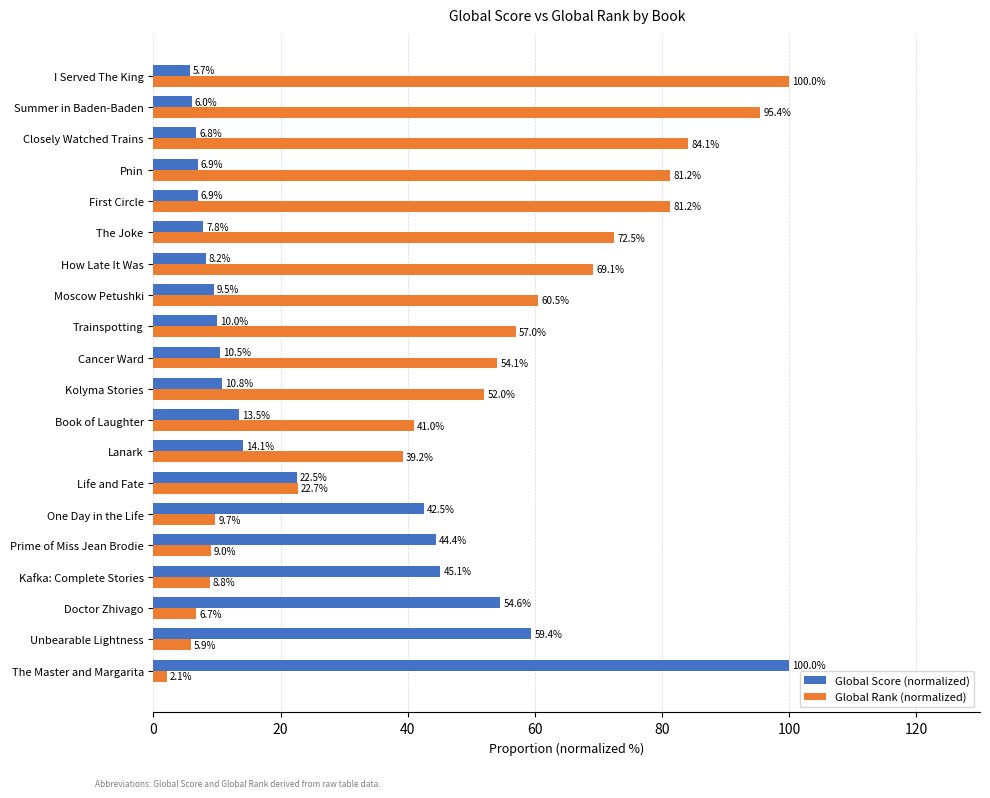

At which category is the sum across all series the highest?

I Served The King